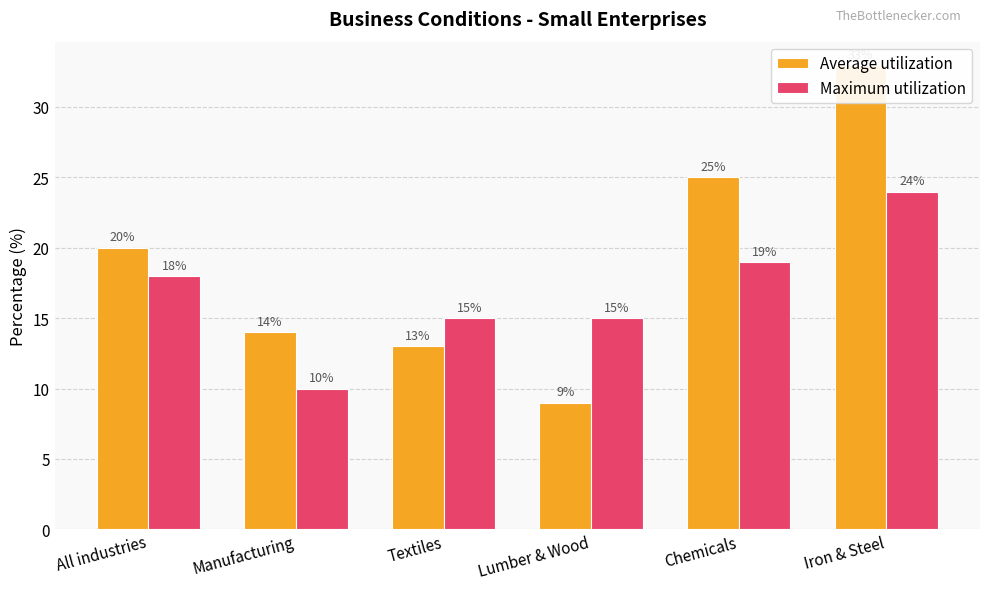

What is the label of the 1st bar from the right?

Iron & Steel